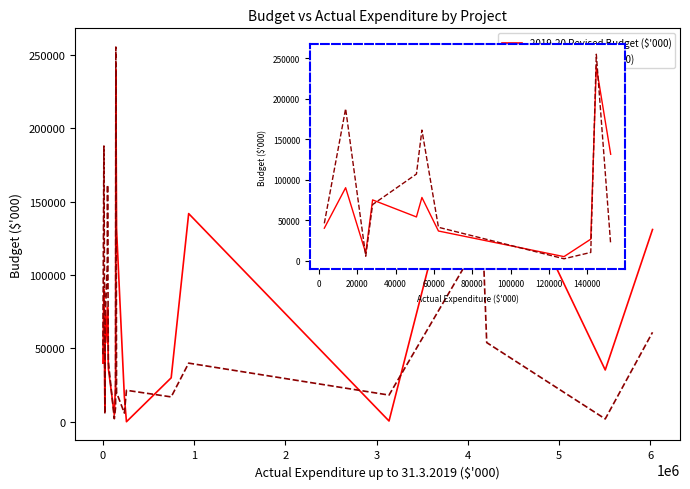

What is the sum of all 2019-20 Revised Budget ($'000) values?

785351